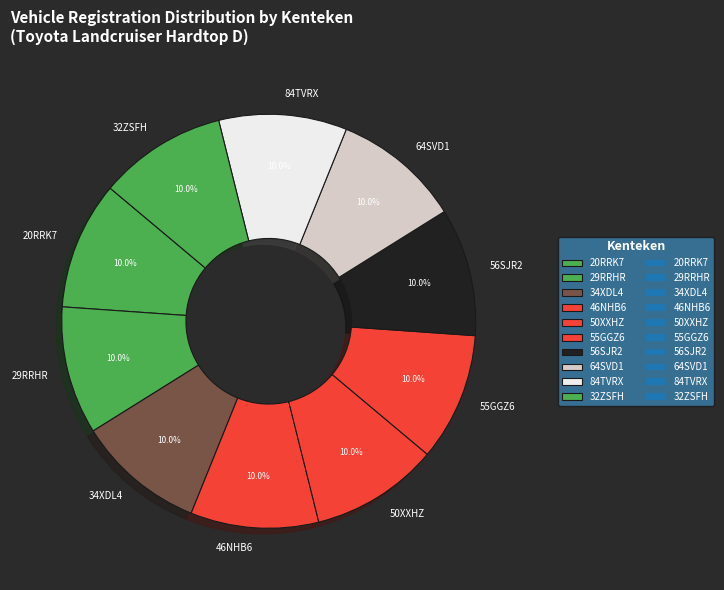

Does any single category account for the majority?

No